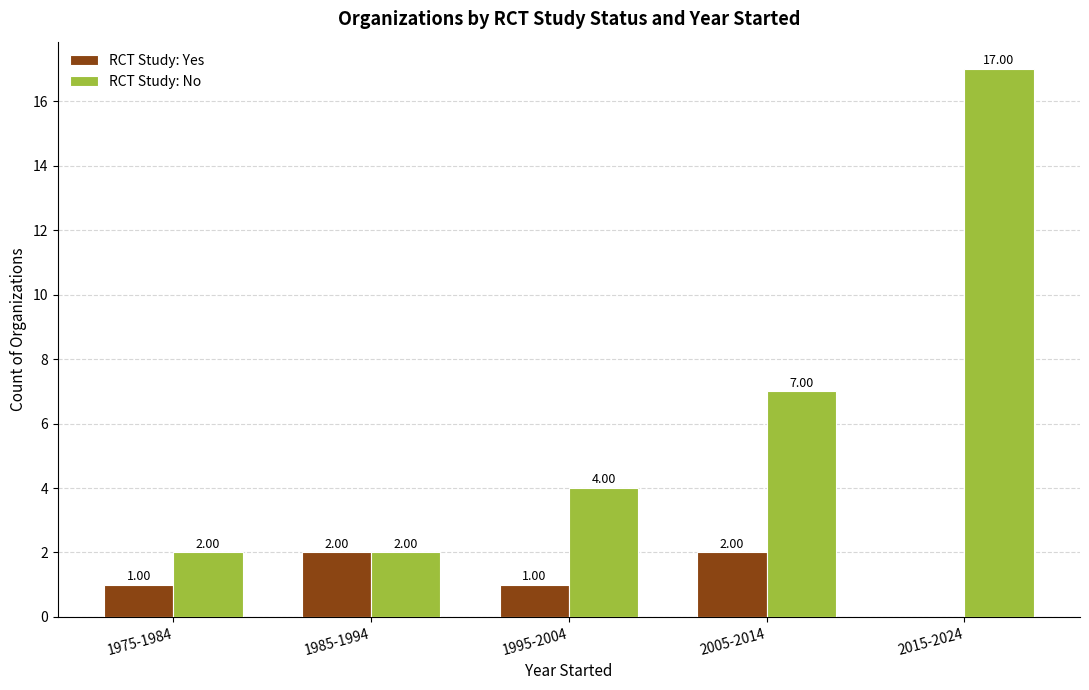

Reading left to right, transcribe all the data shown in this chart.

RCT Study: Yes: 1975-1984=1	1985-1994=2	1995-2004=1	2005-2014=2	2015-2024=0
RCT Study: No: 1975-1984=2	1985-1994=2	1995-2004=4	2005-2014=7	2015-2024=17